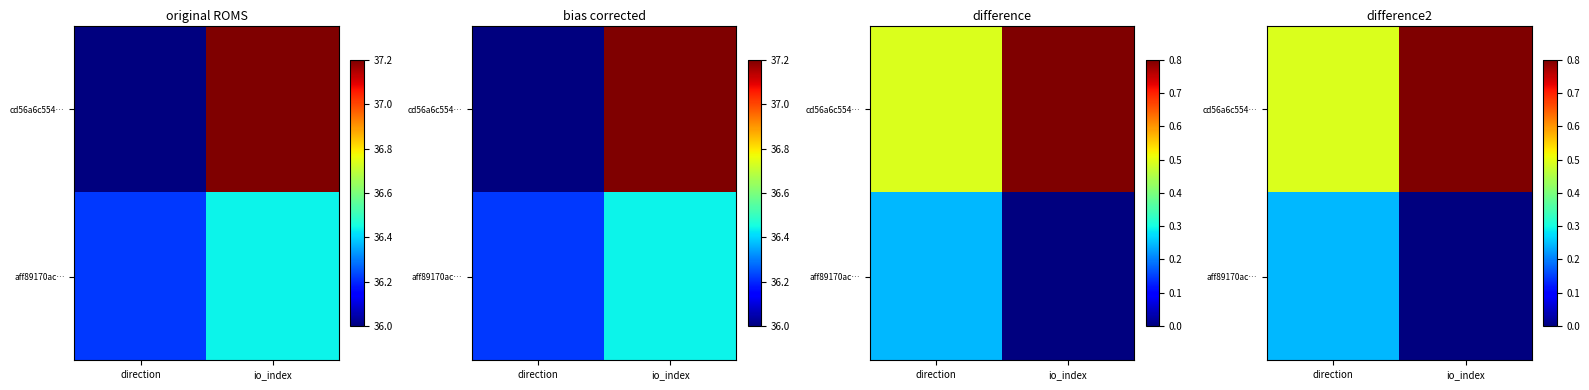

What is the total value across all series at direction?

0.7